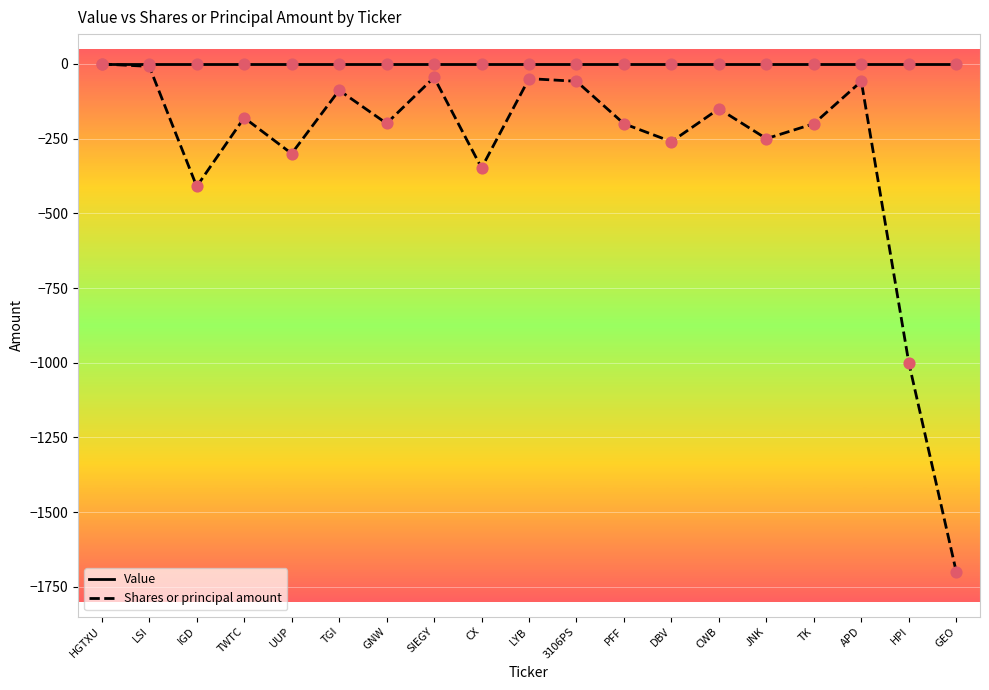

Is the value of Value at TWTC greater than the value of Shares or principal amount at DBV?

Yes